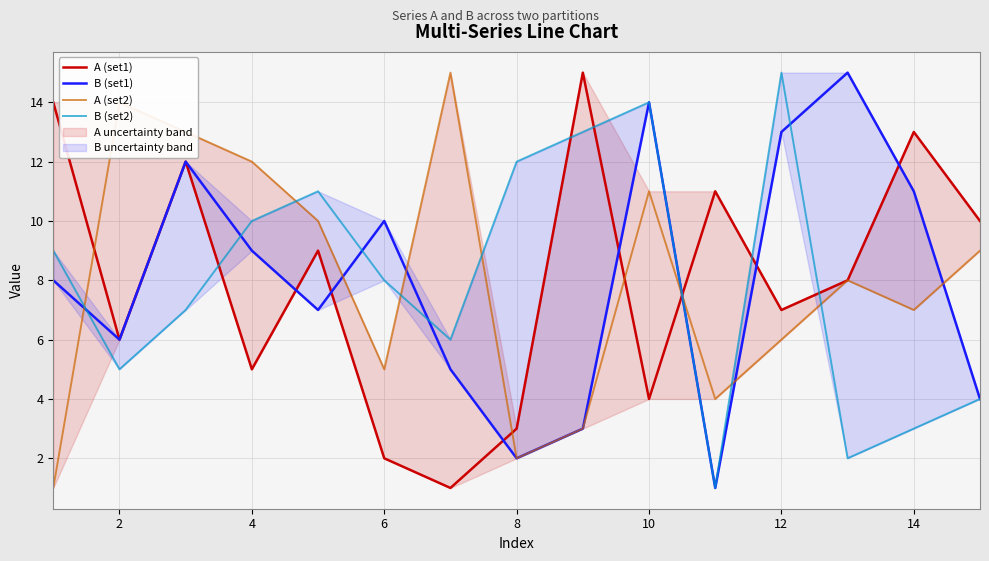

How many data points in B (set1) are above 8?

7